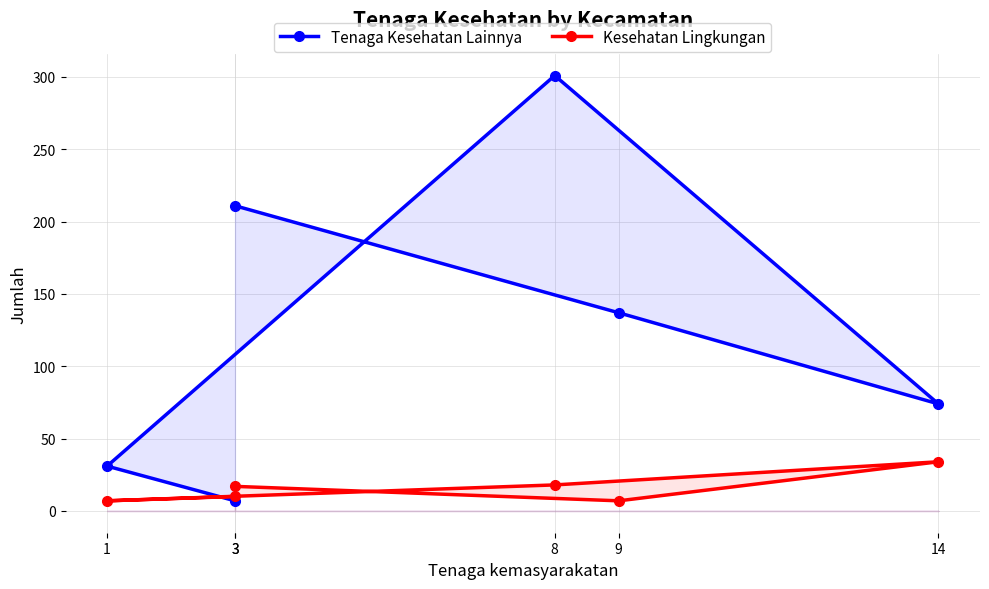

After their last crossing, which series has the higher values: Tenaga Kesehatan Lainnya or Kesehatan Lingkungan?

Tenaga Kesehatan Lainnya